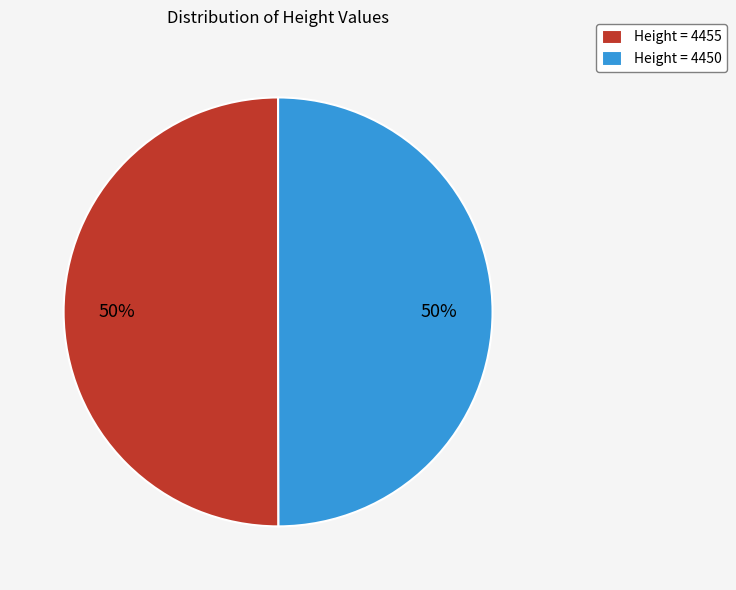

Do Height = 4450 and Height = 4455 together represent more than half of the pie?

Yes